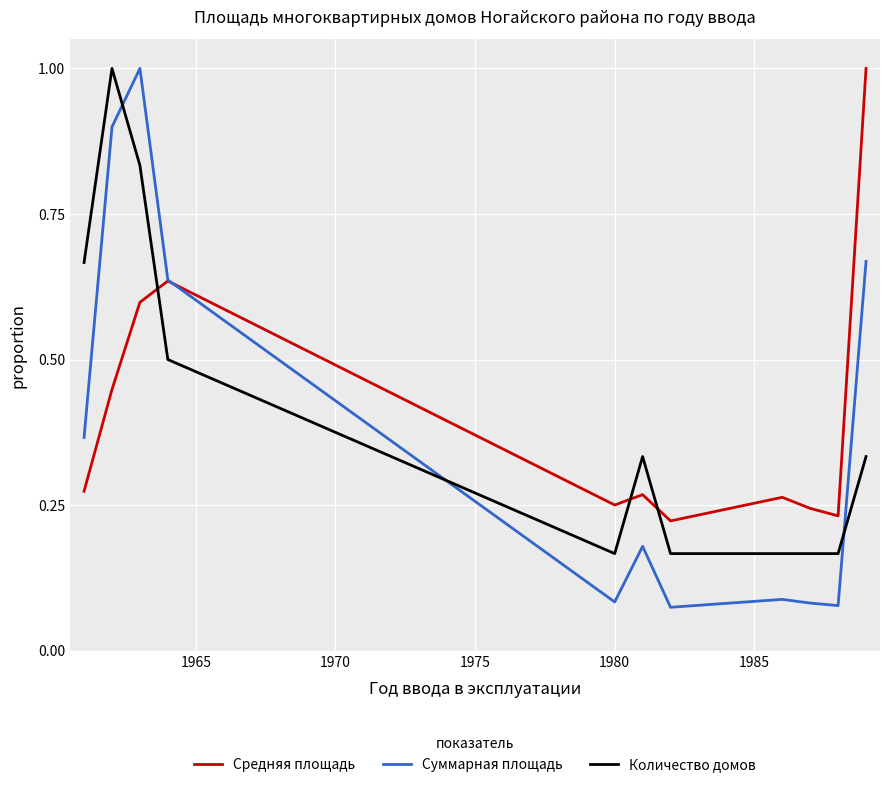

After their last crossing, which series has the higher values: Средняя площадь or Суммарная площадь?

Средняя площадь